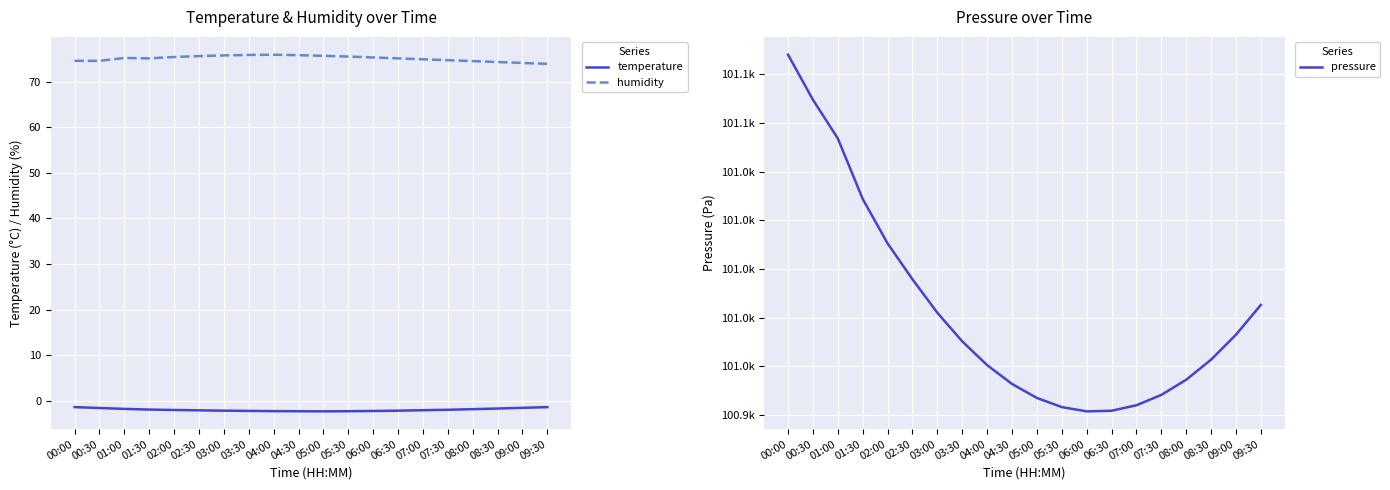

True or false: pressure and humidity cross at least once.

False